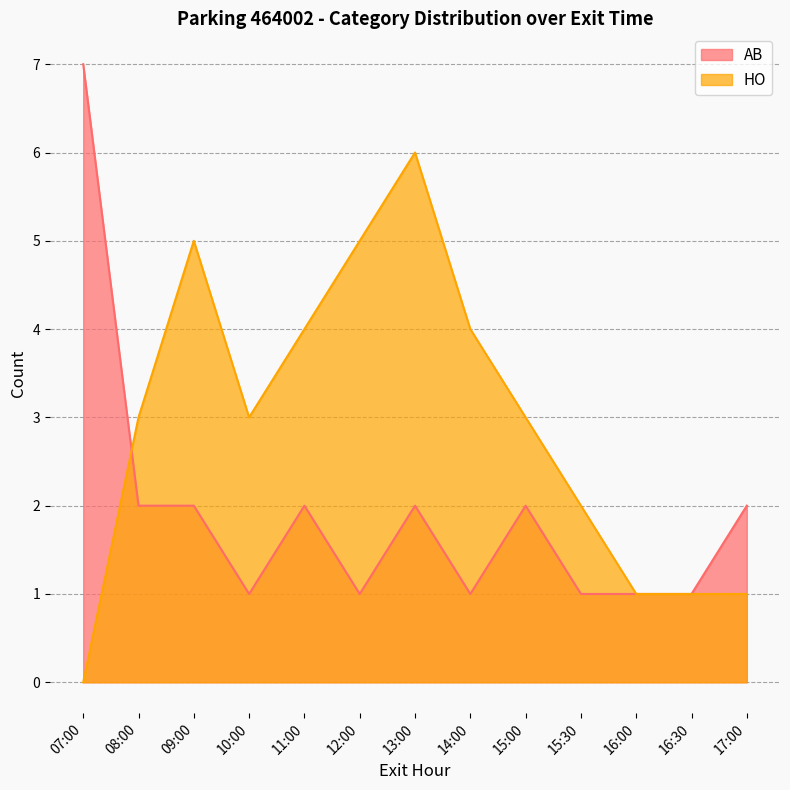

In AB, how many points are lower than both neighbors (excluding endpoints)?

3